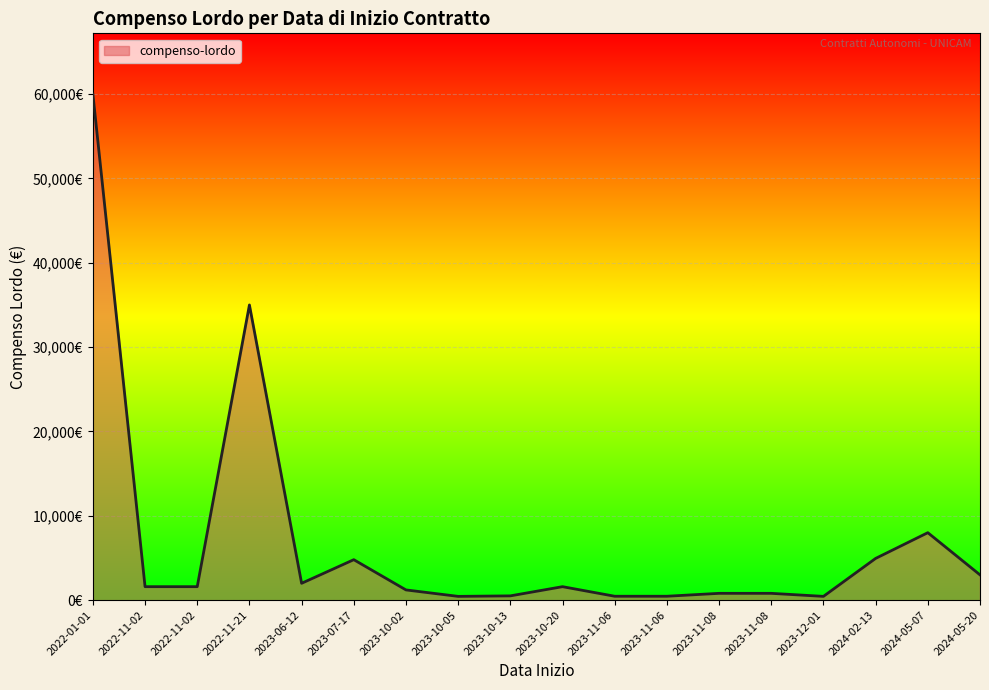

True or false: the data has more than 0 interior local peaks.

True